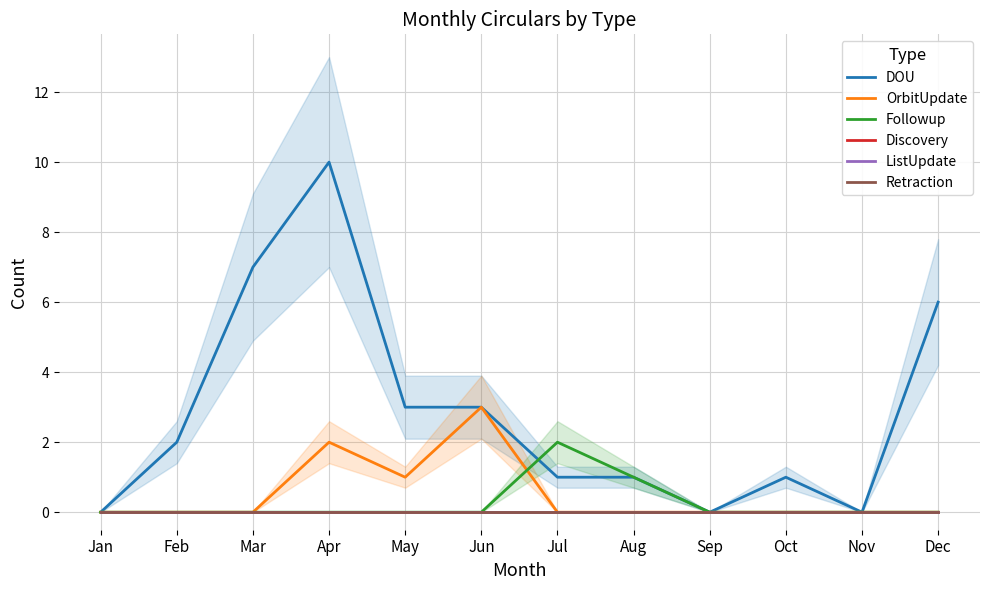

True or false: ListUpdate and Discovery intersect in this chart.

False